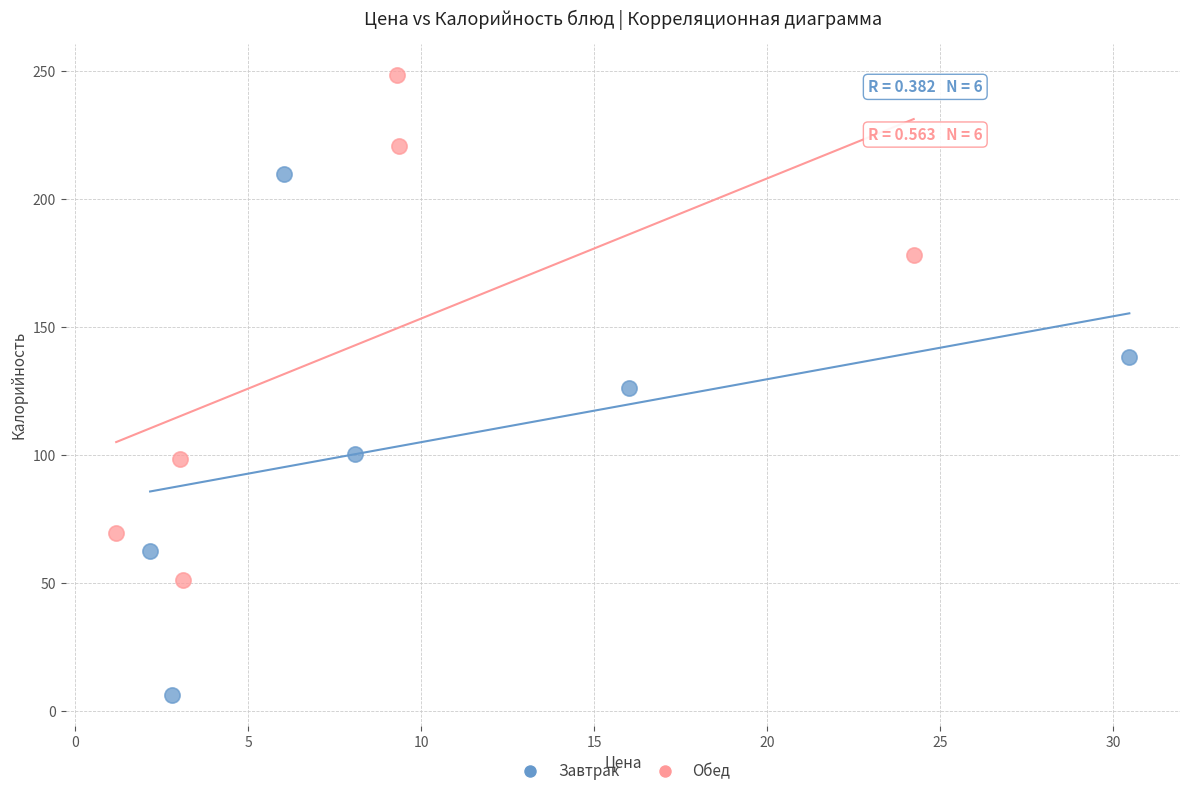

Which series has the largest Y range (max minus min)?

Завтрак